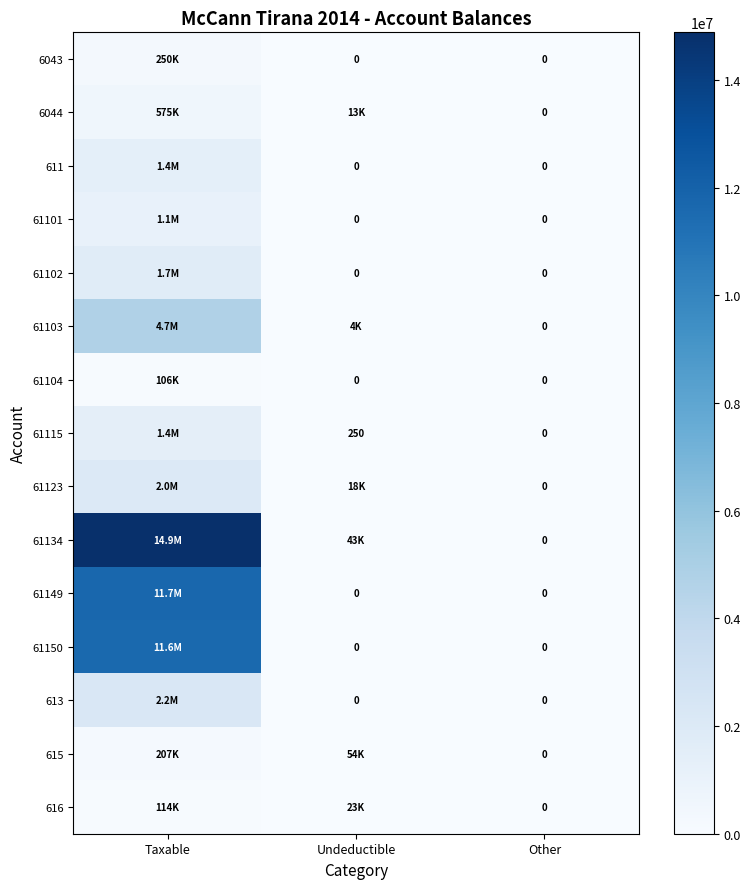

Where is 61149 nearest to the value 5858938?

Undeductible